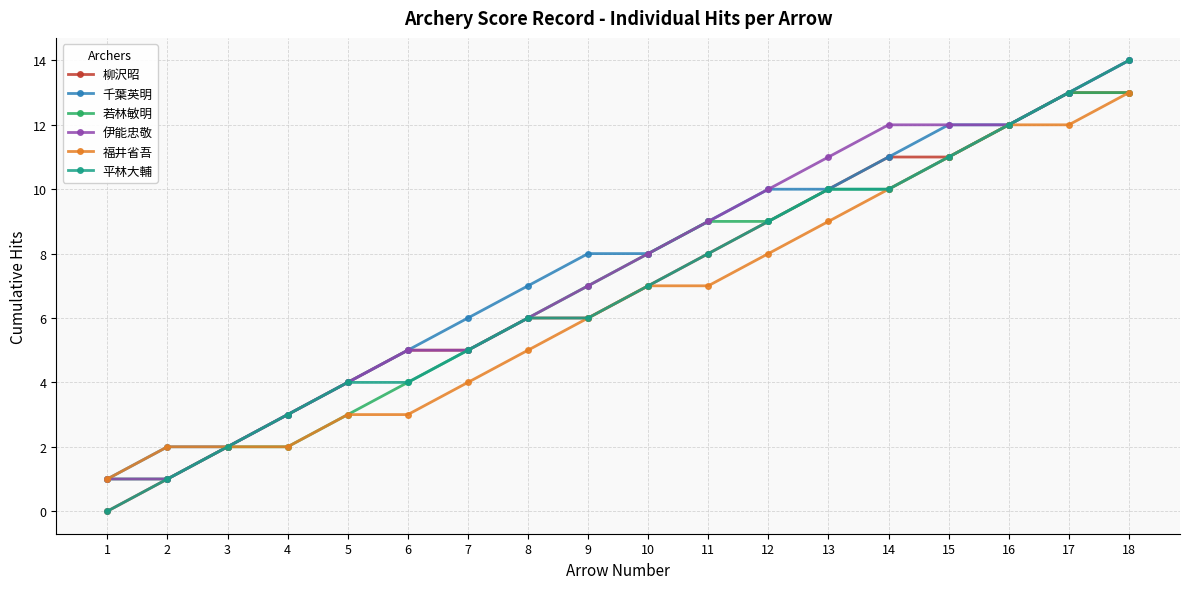

Which series has the largest range (max minus min)?

平林大輔